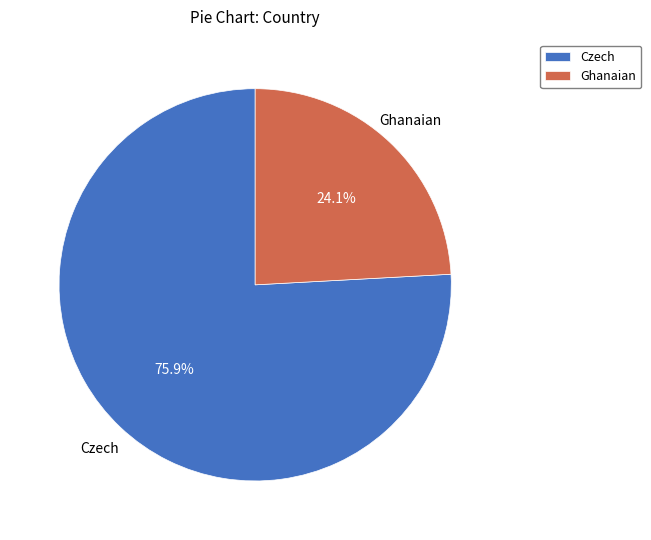

To the nearest percent, what is the difference between the Ghanaian and Czech slice percentages?

52%